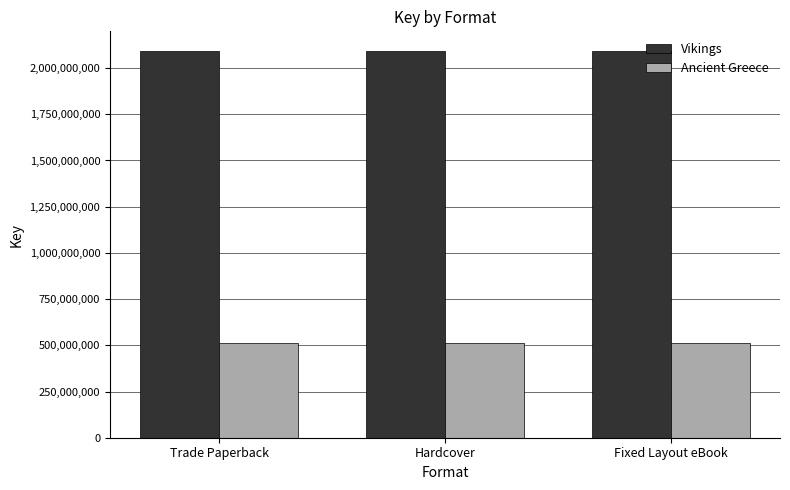

Reading left to right, list all the values displayed in this chart.

Vikings: Trade Paperback=2094108845	Hardcover=2094108845	Fixed Layout eBook=2094108845
Ancient Greece: Trade Paperback=514558839	Hardcover=514558839	Fixed Layout eBook=514558839